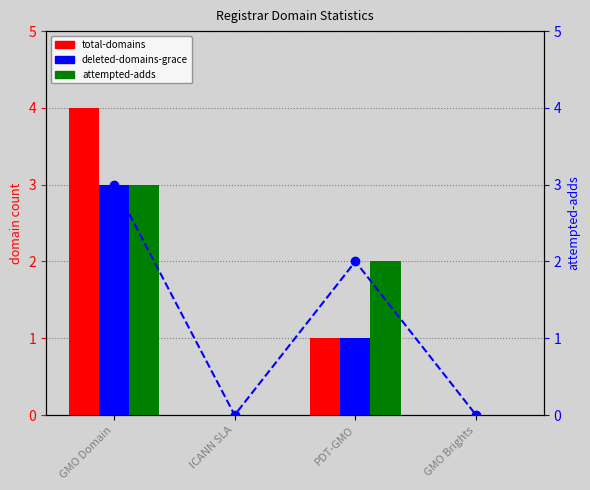

What is the value of the attempted-adds (right) bar at the 3rd from the left?

2